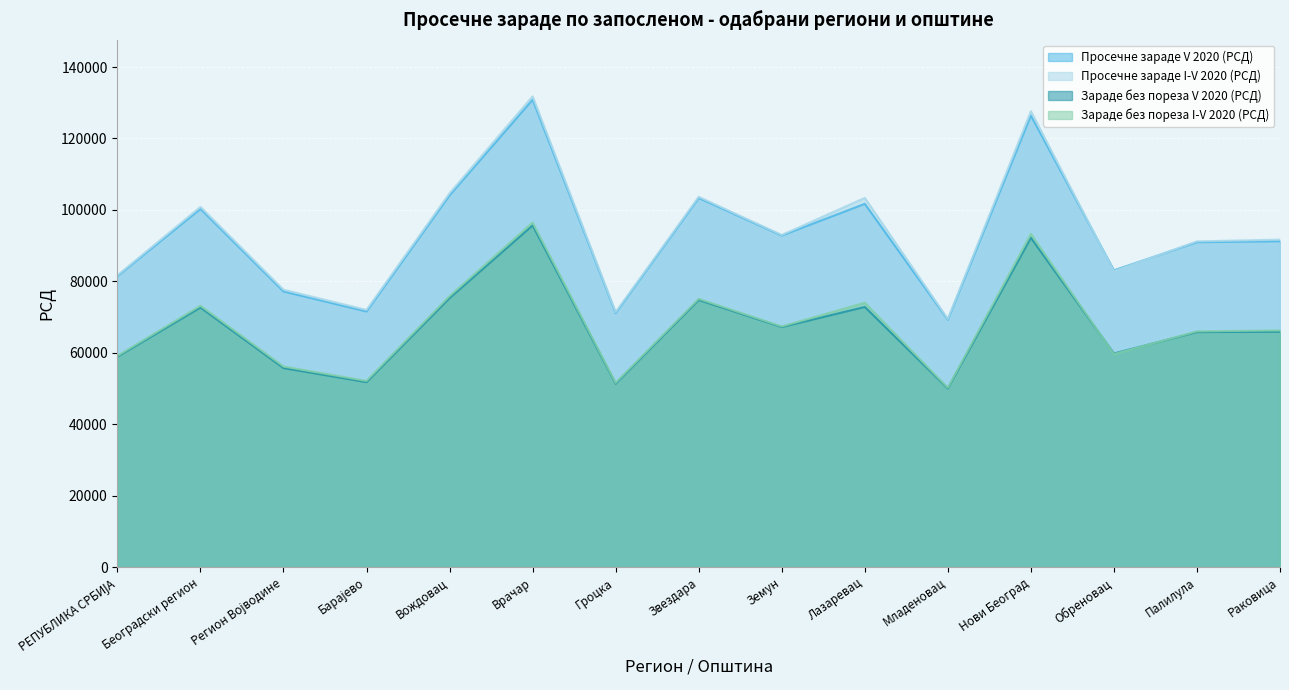

What position from the right is Београдски регион?

14